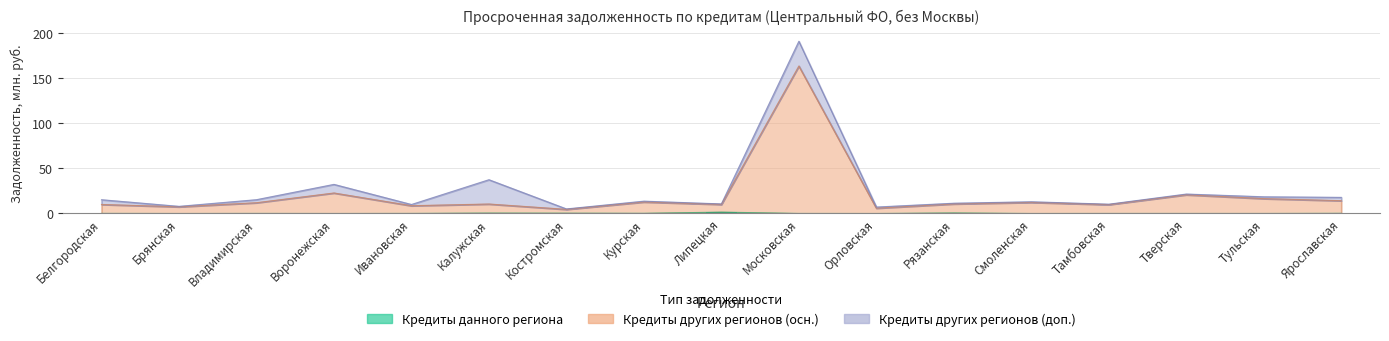

Are the bars horizontal?

No